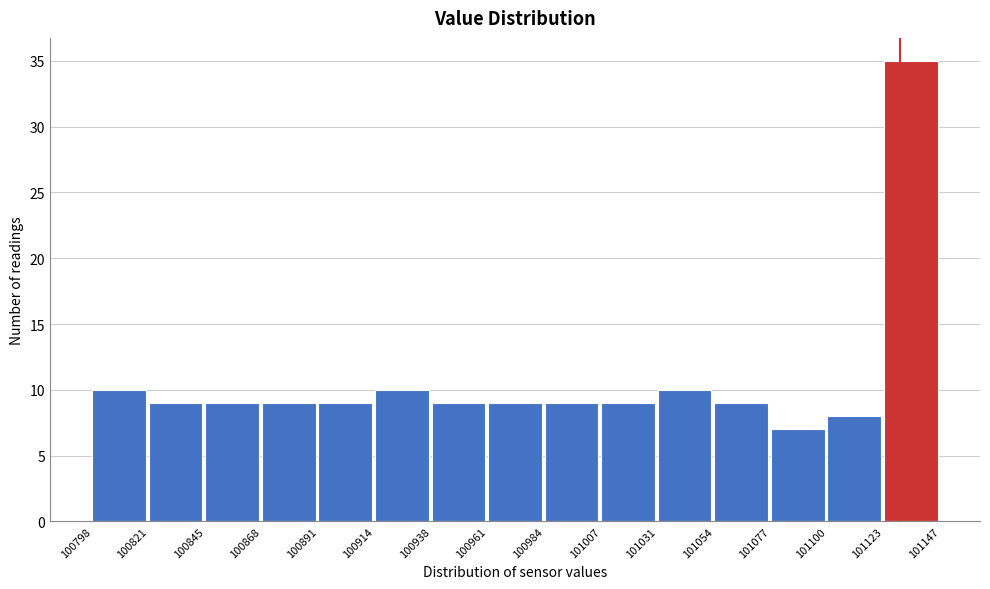

Reading left to right, transcribe this chart: for each bar, give the range it covers on the x-axis and its height. The values are not printed on the chart, so give them approximately, as read against the axis.

100798 to 100821: 10
100821 to 100845: 9
100845 to 100868: 9
100868 to 100891: 9
100891 to 100914: 9
100914 to 100938: 10
100938 to 100961: 9
100961 to 100984: 9
100984 to 101007: 9
101007 to 101031: 9
101031 to 101054: 10
101054 to 101077: 9
101077 to 101100: 7
101100 to 101123: 8
101123 to 101147: 35